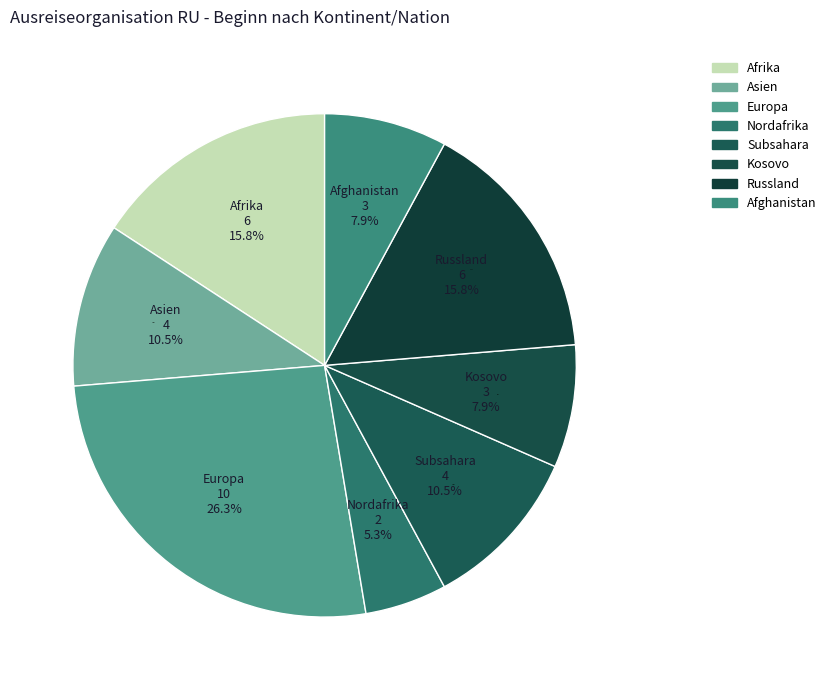

What percentage do Asien and Afghanistan together represent?

18.4%